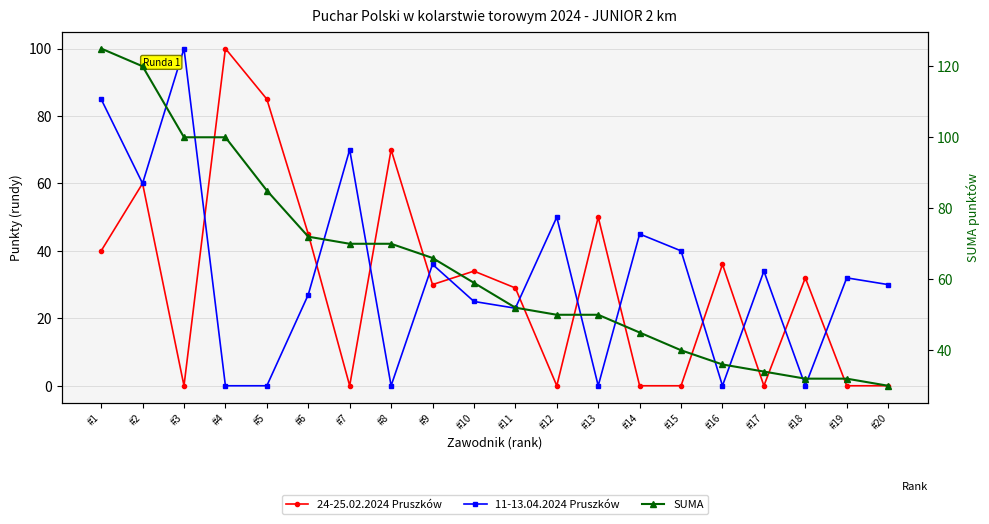

The value of SUMA at #19 is 32. True or false?

True